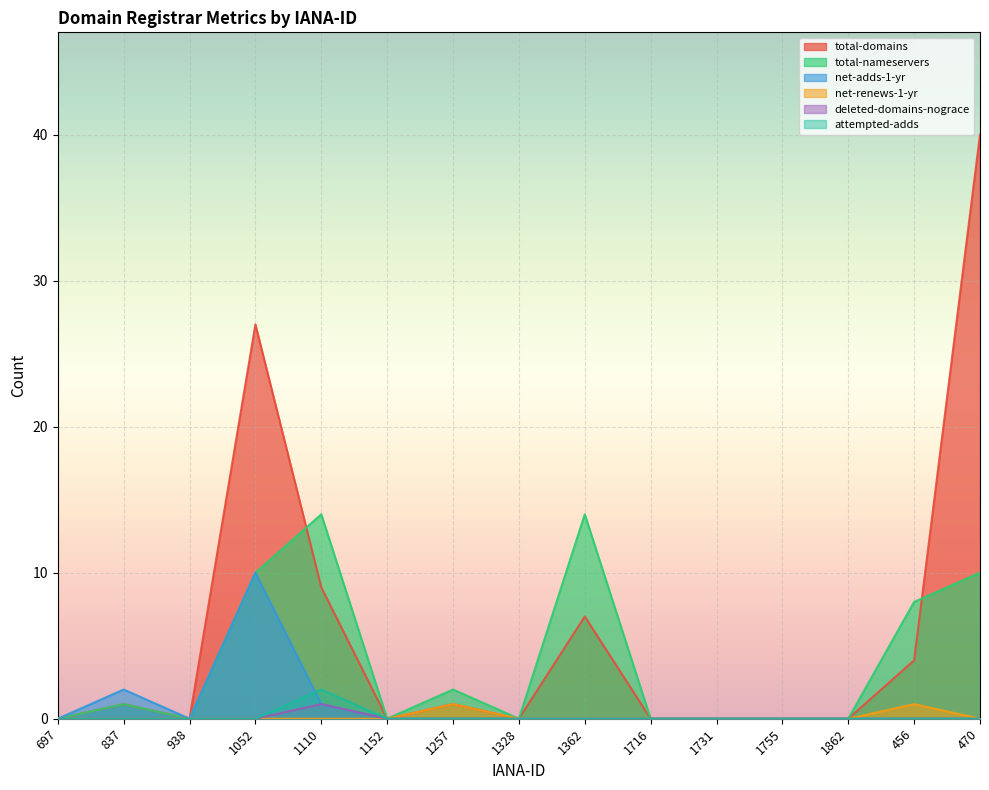

What are all the series names shown in the legend?

total-domains, total-nameservers, net-adds-1-yr, net-renews-1-yr, deleted-domains-nograce, attempted-adds